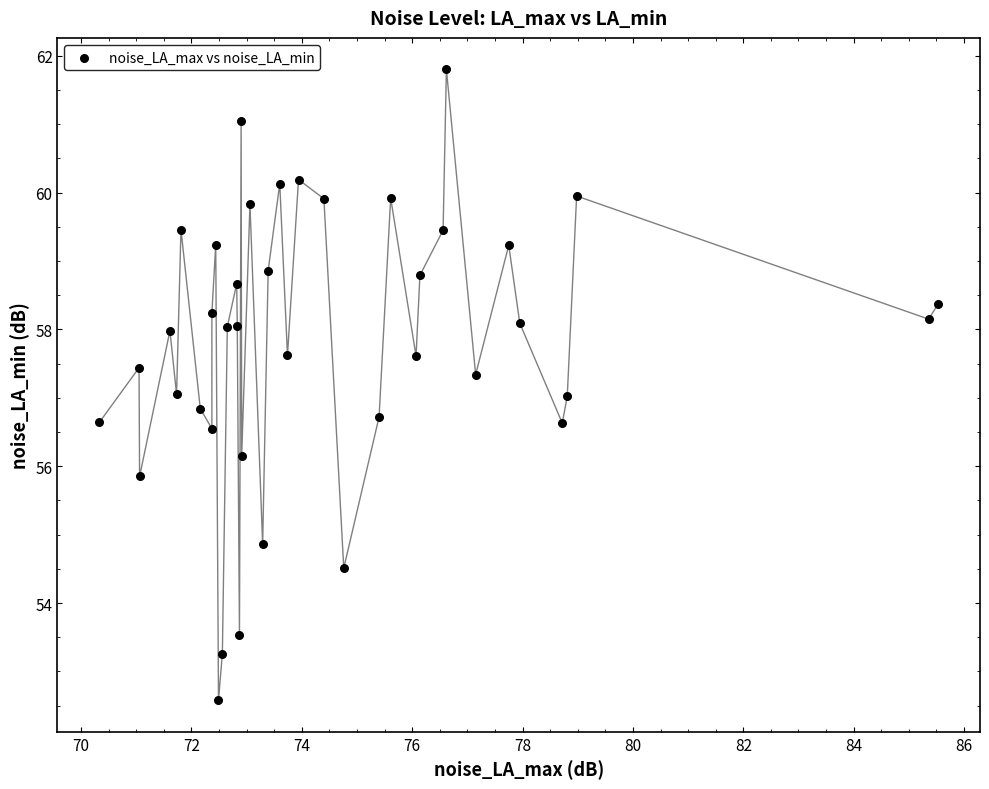

What is the range of Y values (max minus min)?

9.2